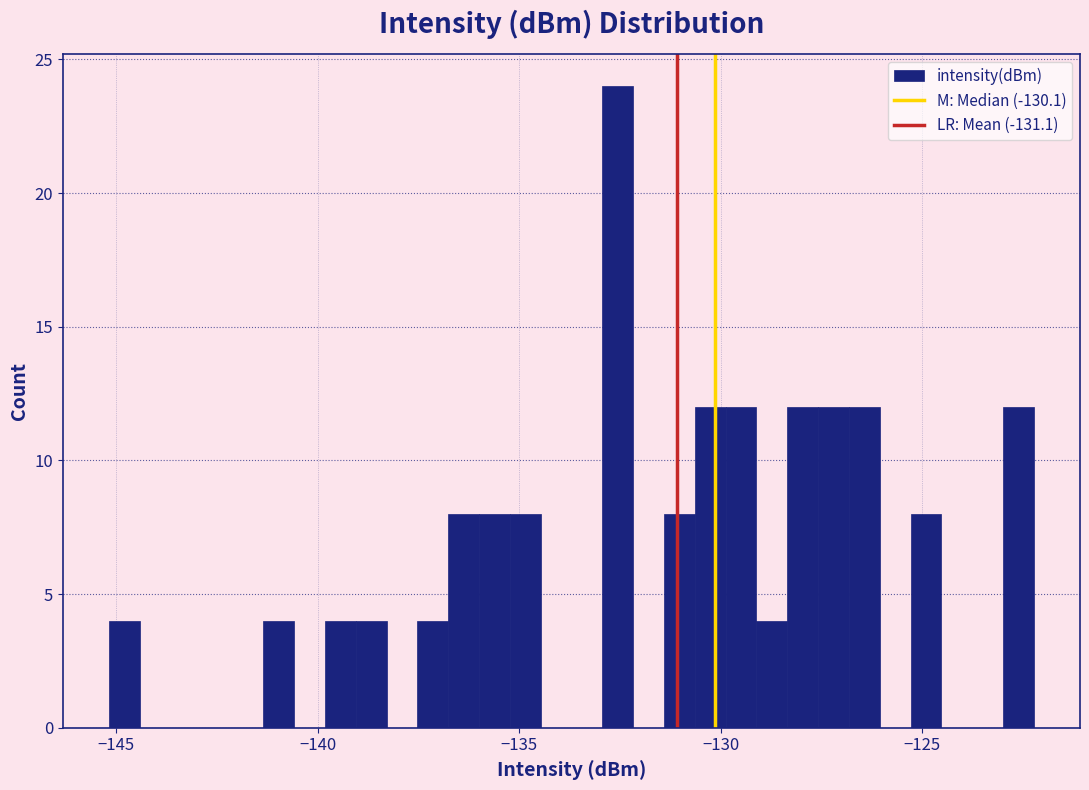

Read against the x-axis, roughly where is the centre of the tallest bar?

-132.5